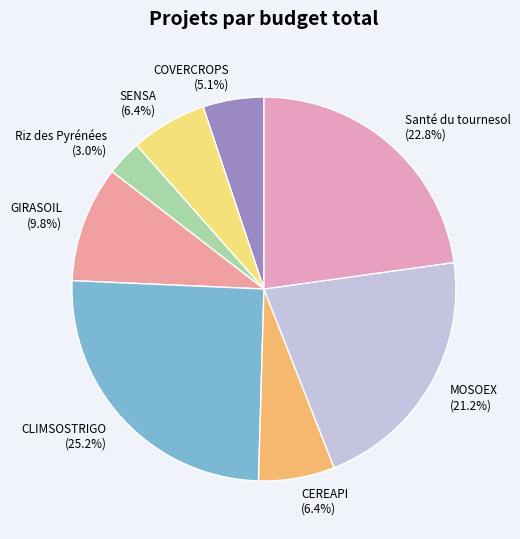

How many segments does this pie chart have?

8